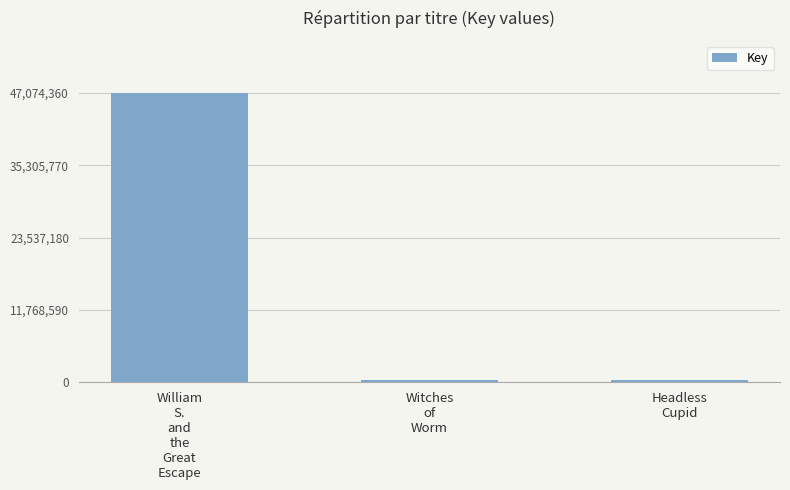

At which label does the data first exceed 330007?

William
S.
and
the
Great
Escape